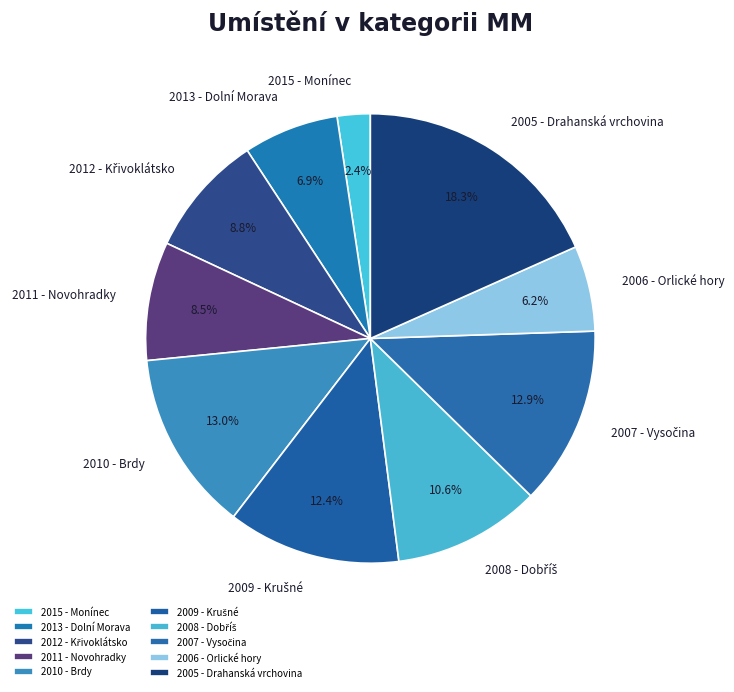

Does any single category account for the majority?

No